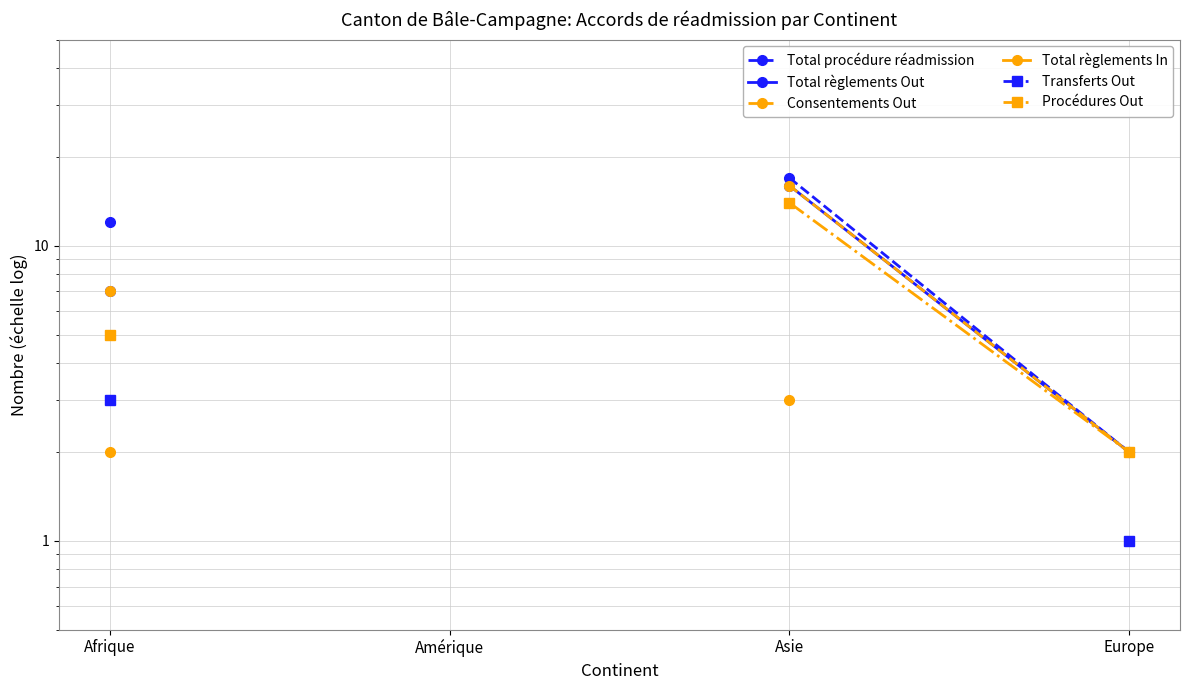

Where is Transferts Out nearest to the value 2?

Afrique